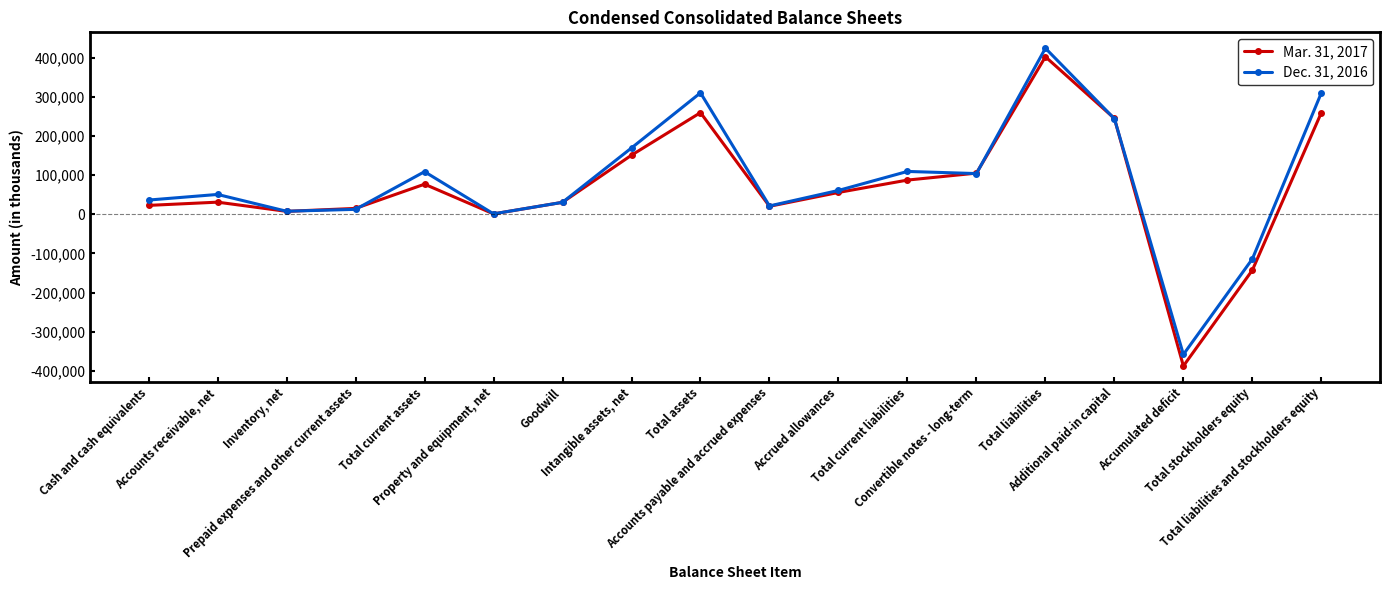

True or false: Mar. 31, 2017 has a value of 87442 at Total current liabilities.

True